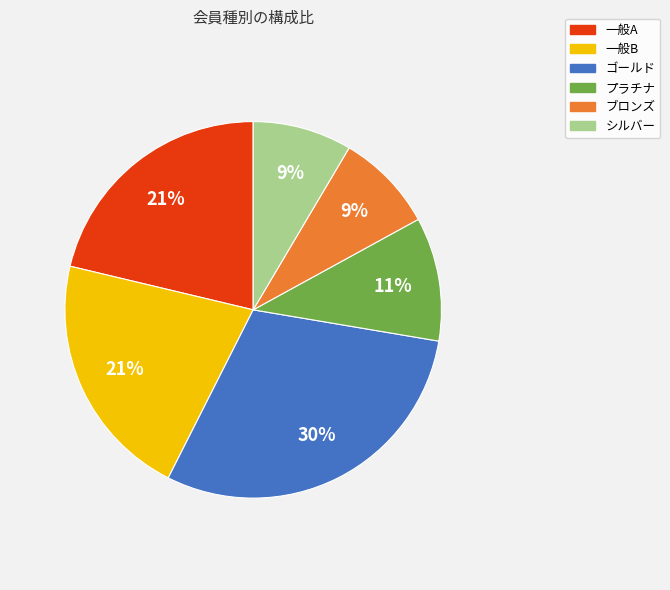

To the nearest percent, what is the average slice percentage?

17%